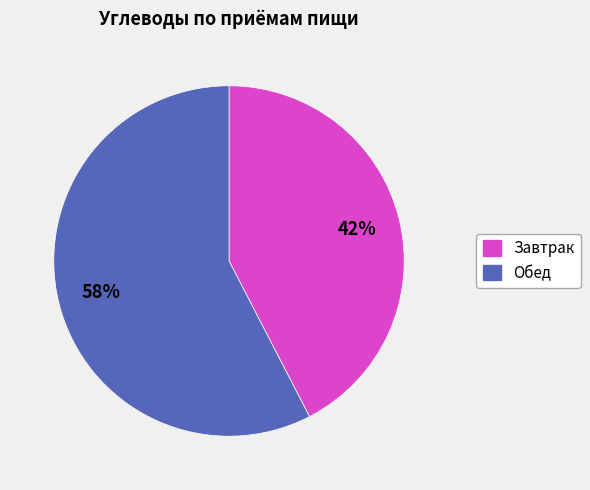

Do Обед and Завтрак together represent more than half of the pie?

Yes